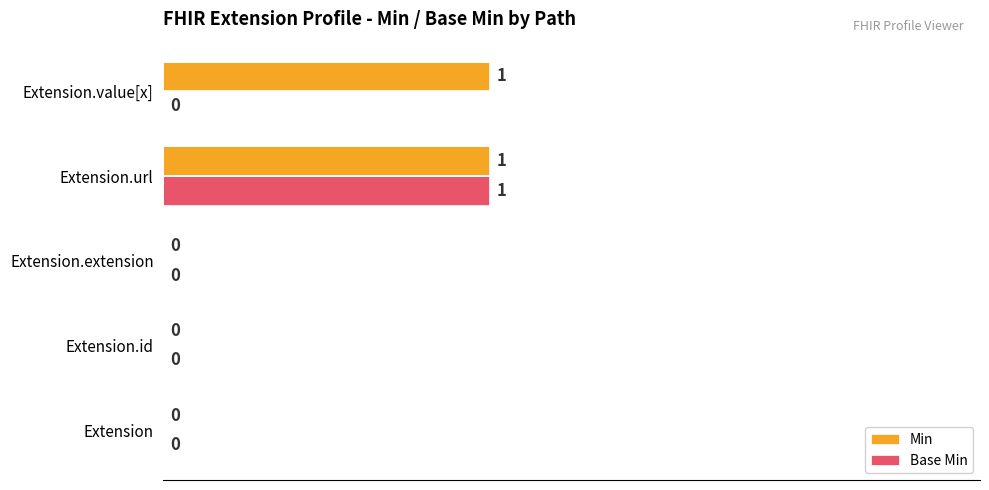

Between Extension.extension and Extension.value[x], which series saw the biggest shift?

Min